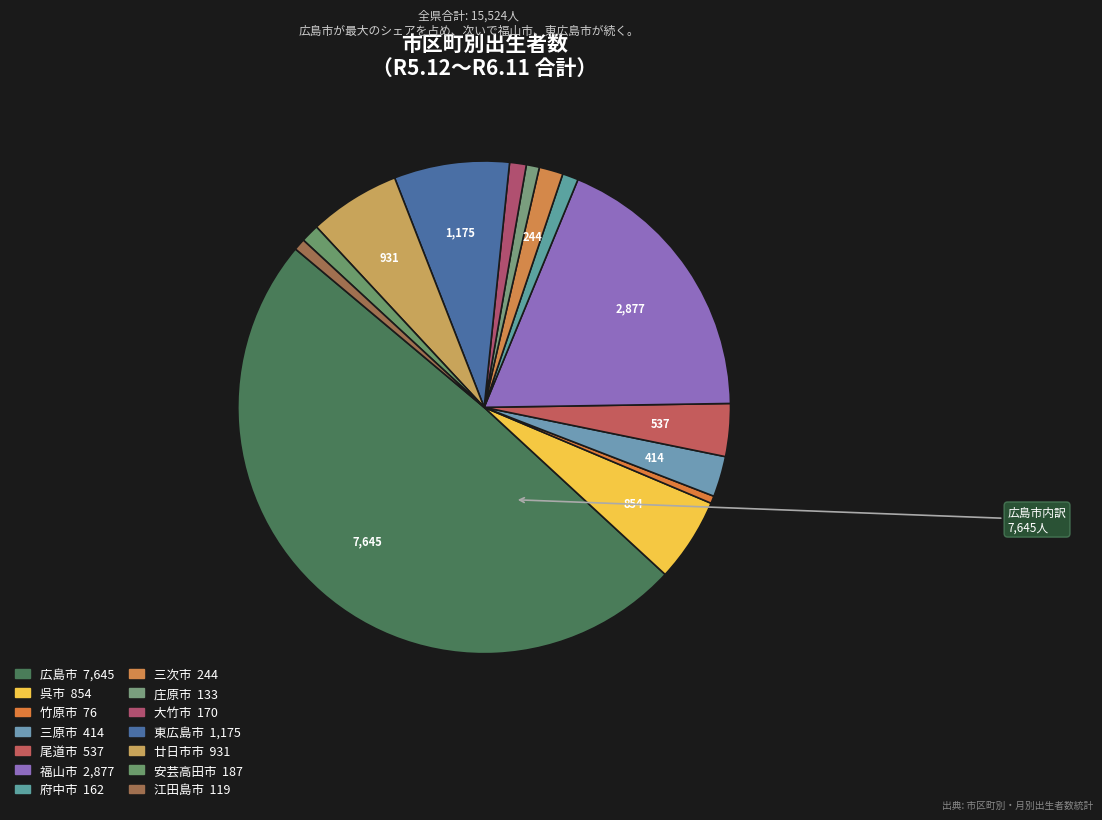

Is there any slice that represents more than half of the pie?

No